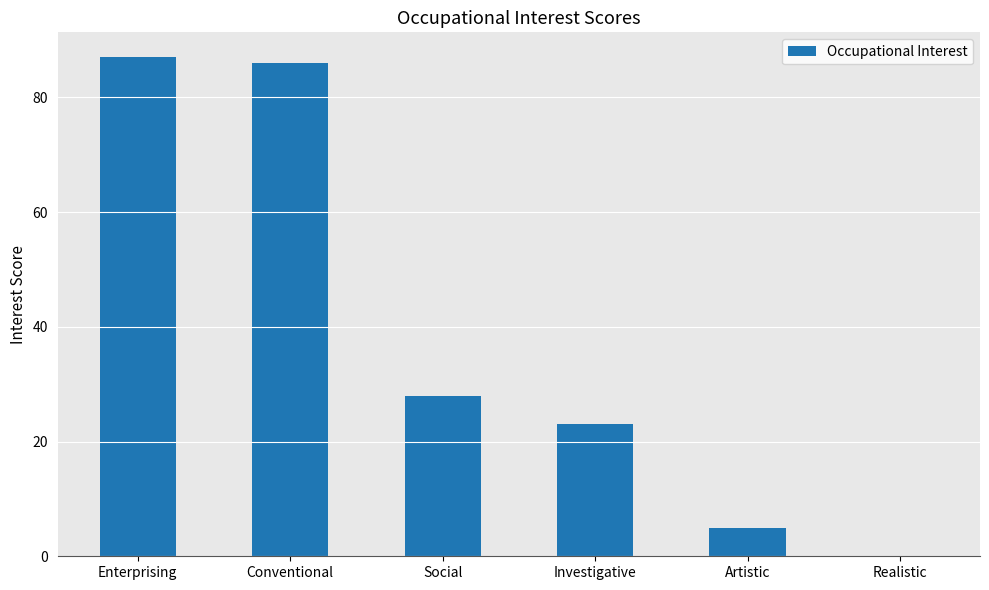

Is it true that the value at Conventional is 54?

False